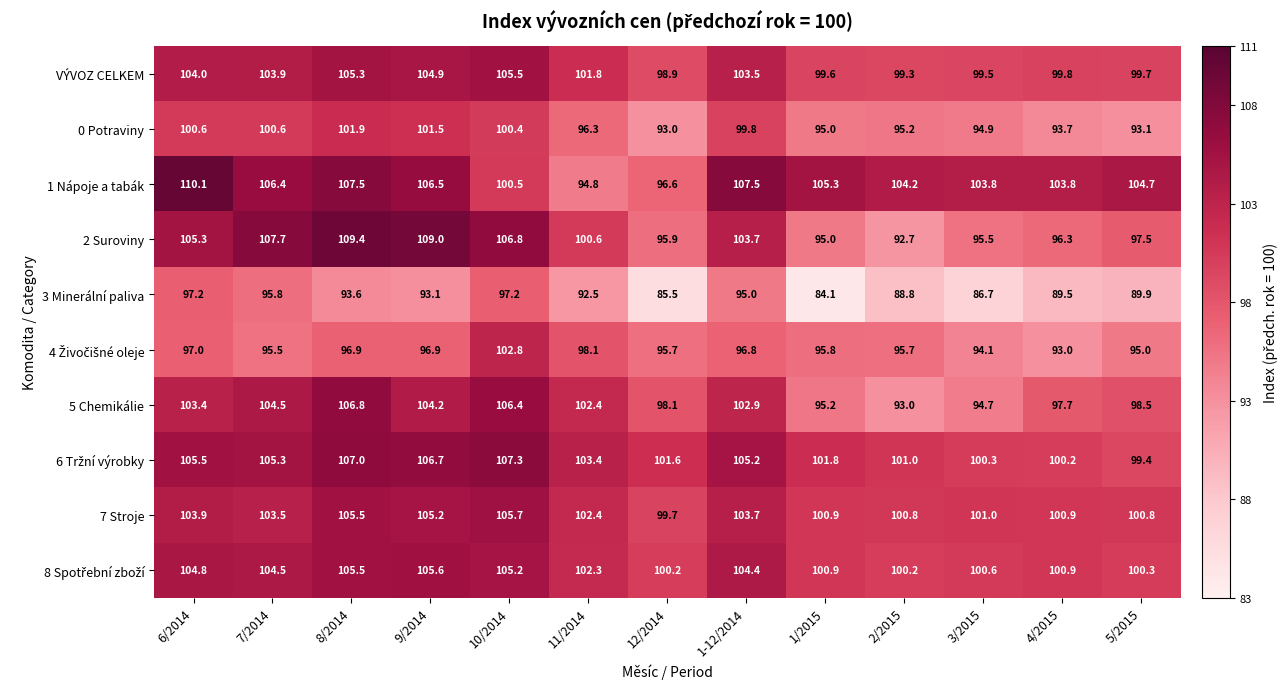

What is the difference between the maximum and minimum values in the VÝVOZ CELKEM series?

6.6